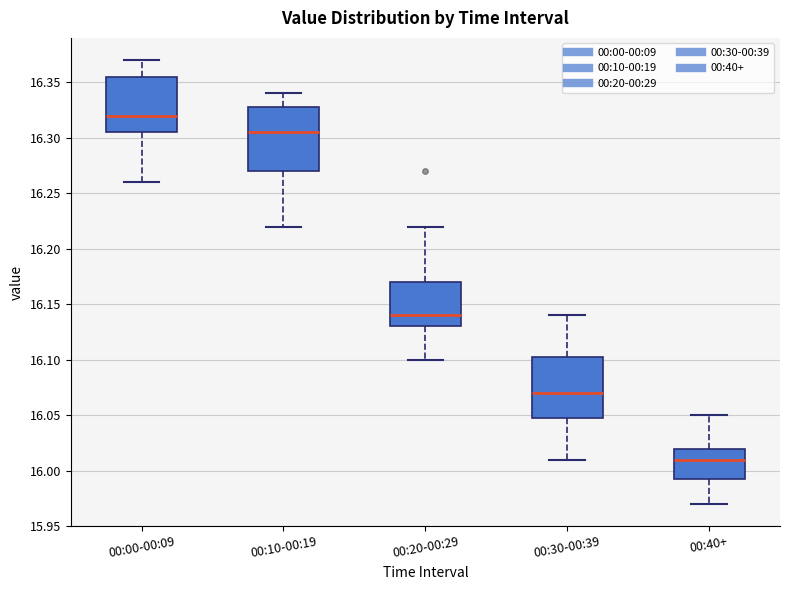

Where is the lower edge of the box for 00:30-00:39 on the y-axis? The values are not printed on the chart, so give them approximately, as read against the axis.

16.050